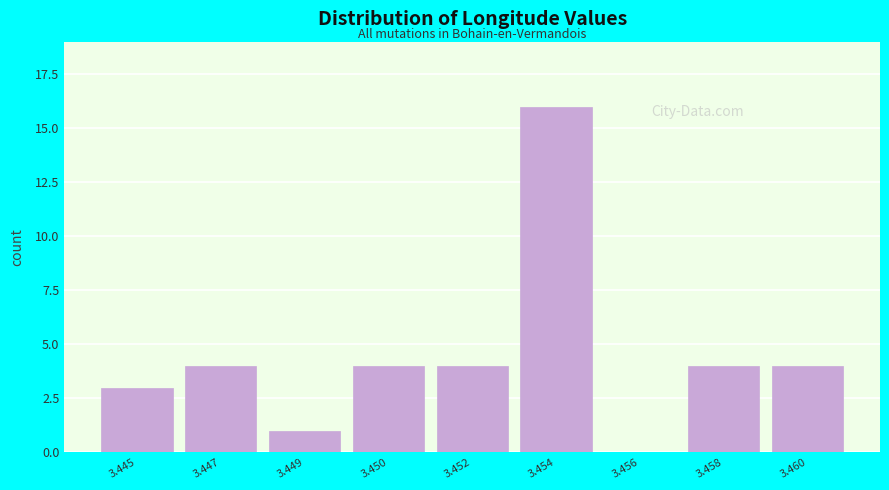

Reading left to right, transcribe all the data shown in this chart.

3.445=3	3.447=4	3.449=1	3.450=4	3.452=4	3.454=16	3.456=0	3.458=4	3.460=4